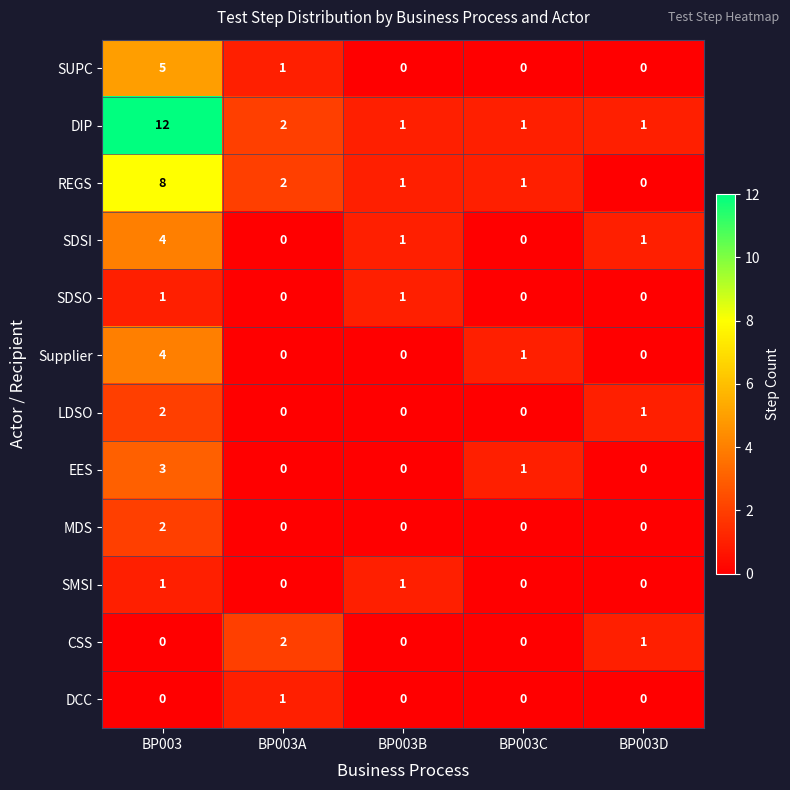

What is the total value across all series at BP003B?

5